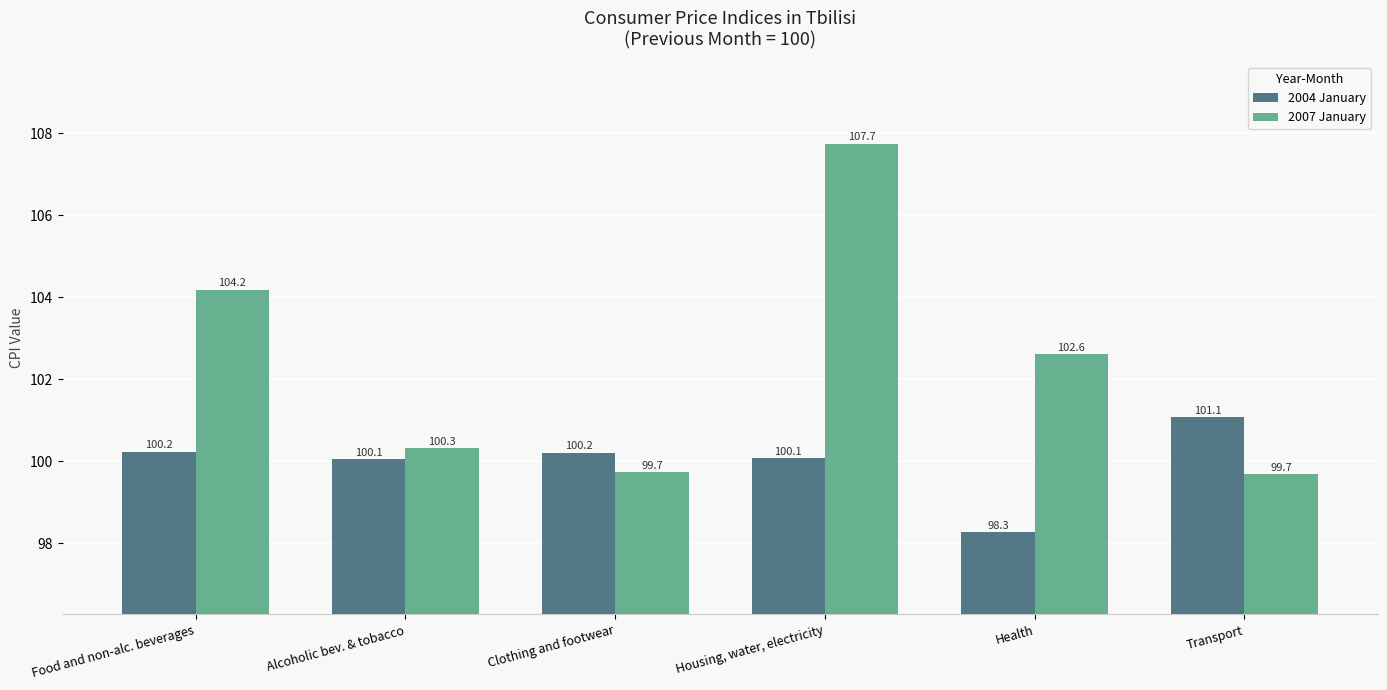

What is the label of the 3rd bar from the right?

Housing, water, electricity